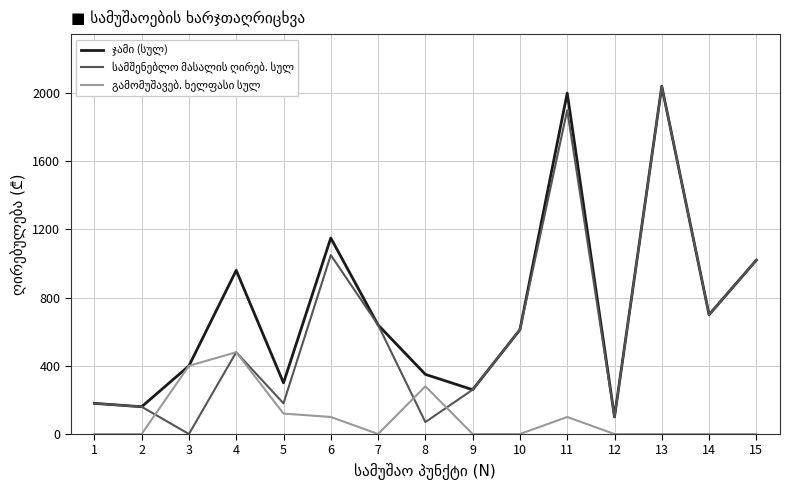

Count the number of categories in the chart.

15